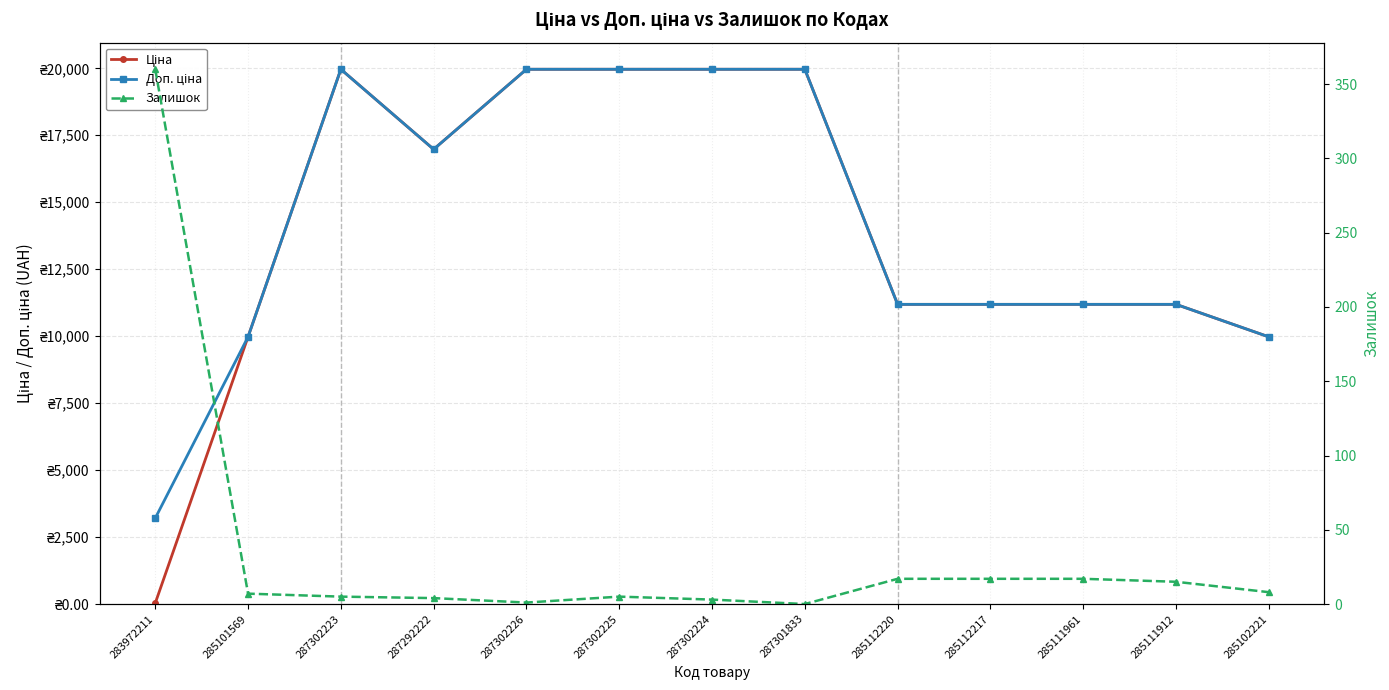

What is the sum of the Залишок values at 287302224 and 287292222?

7.0